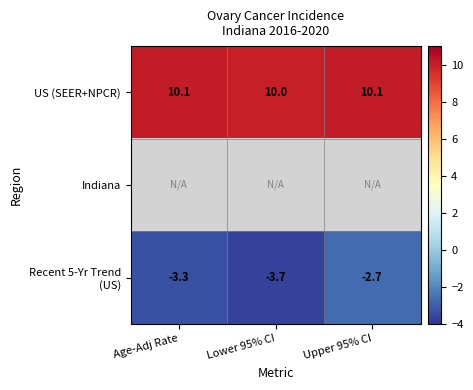

What is the difference between the highest and lowest values at Lower 95% CI?

13.7